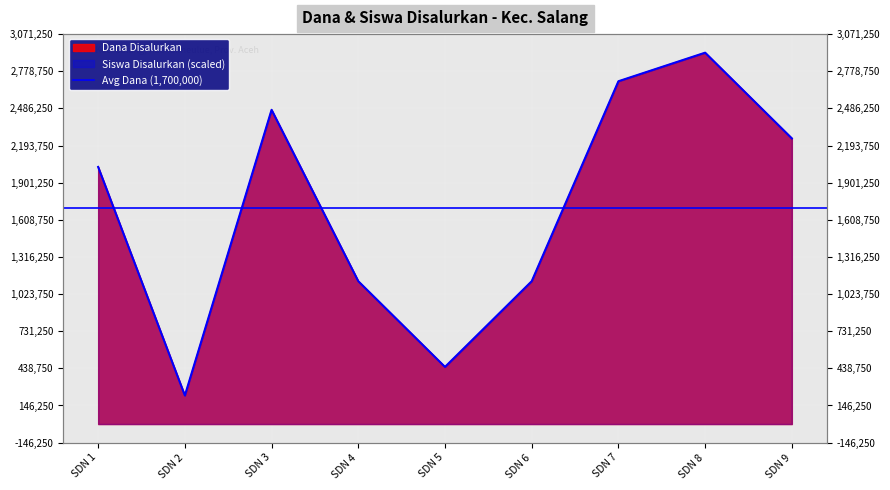

What is the difference between the second highest and minimum values in the Dana Disalurkan series?

2475000